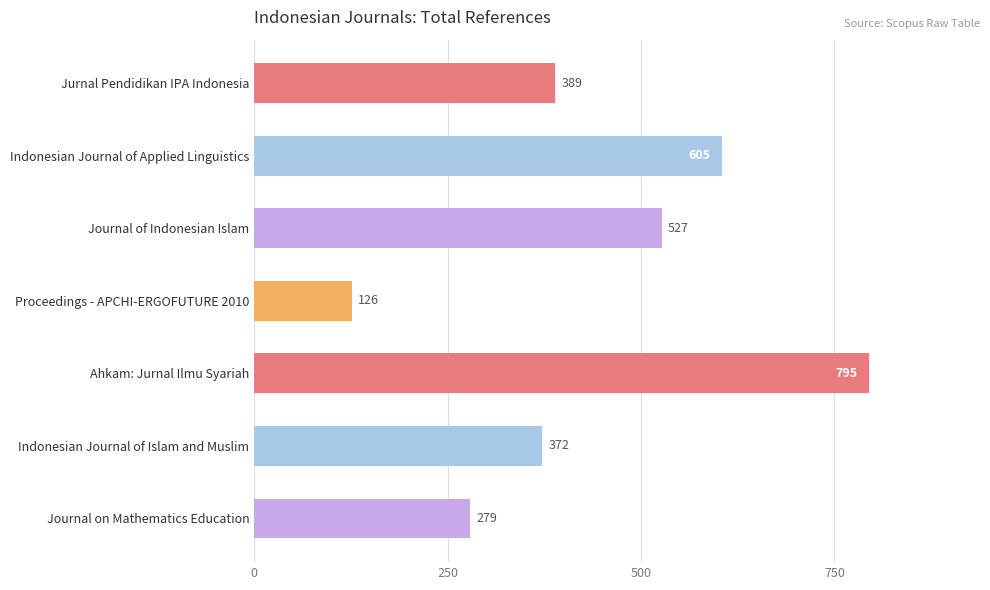

What is the value of the 5th bar from the top?

795